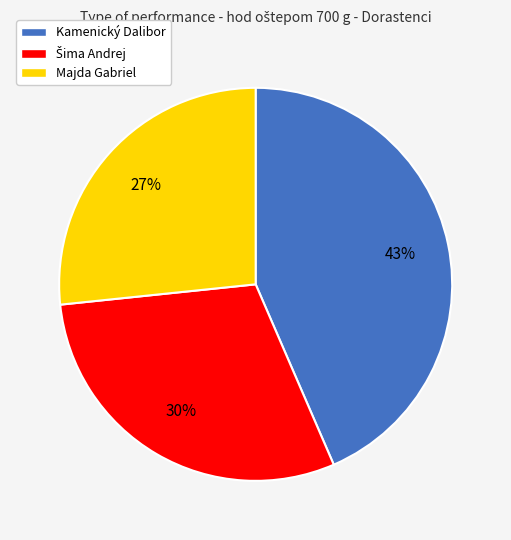

Which has a higher value, Kamenický Dalibor or Majda Gabriel?

Kamenický Dalibor